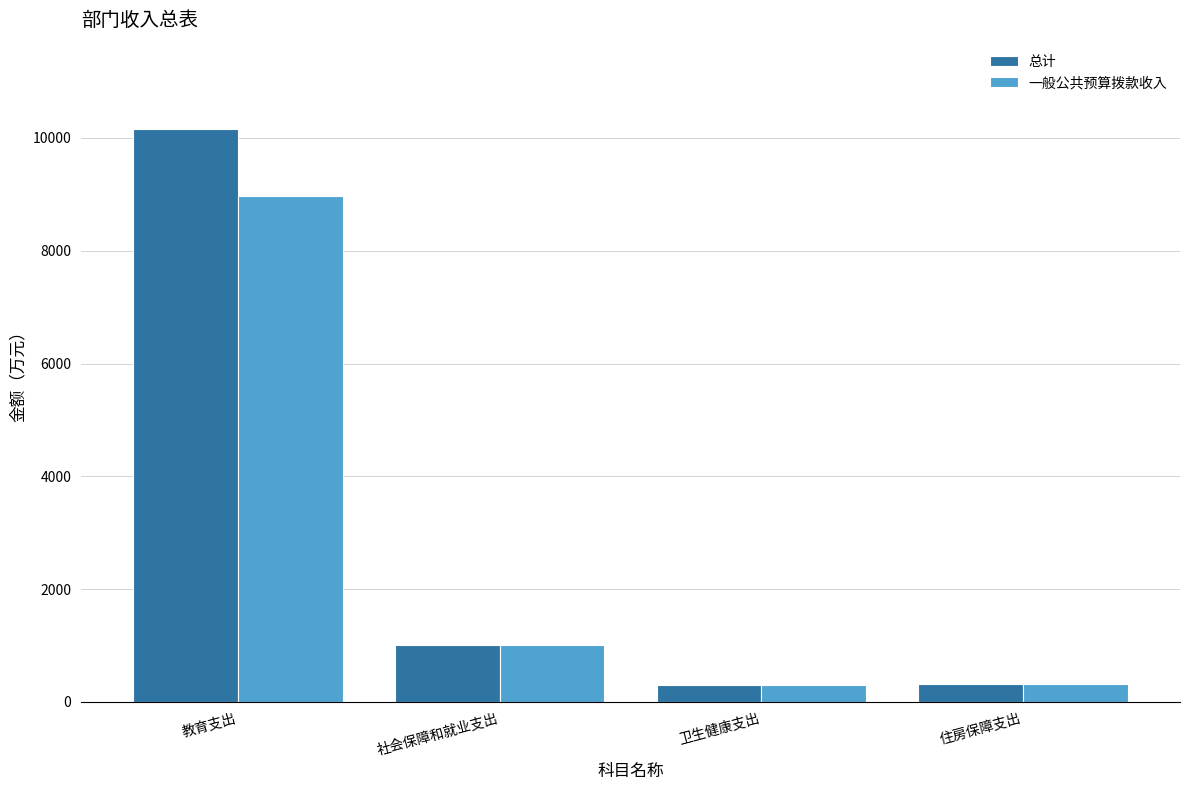

What is the difference between the maximum and minimum values in the 总计 series?

9869.5